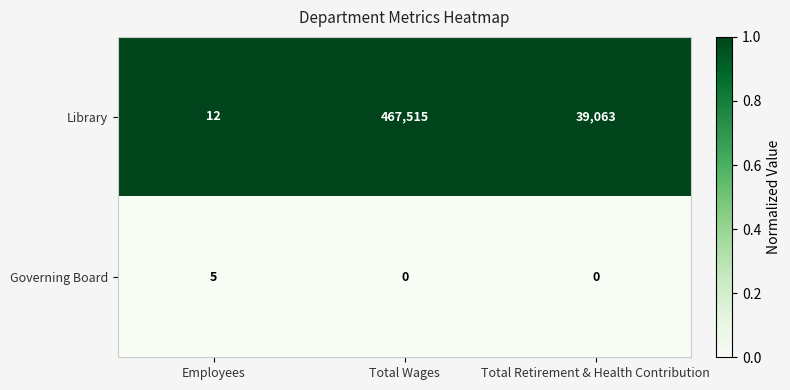

Which series changed the most between Total Wages and Total Retirement & Health Contribution?

Library